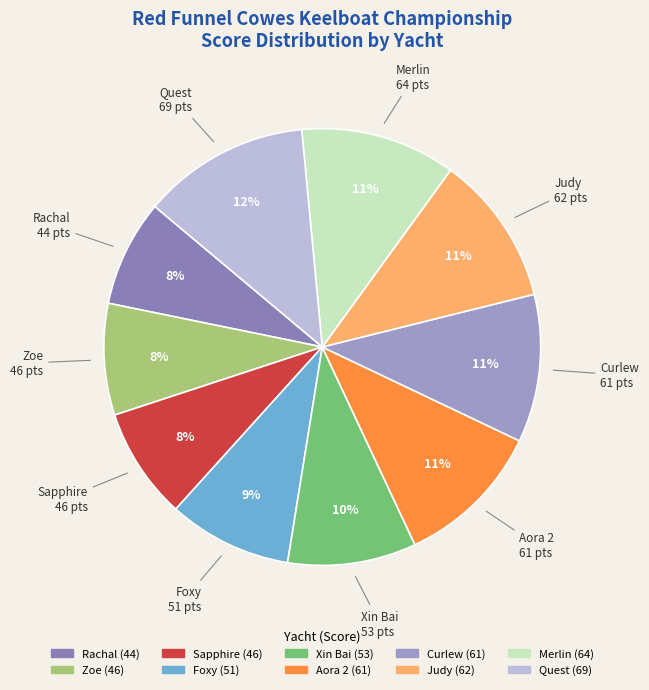

Is there any slice that represents more than half of the pie?

No